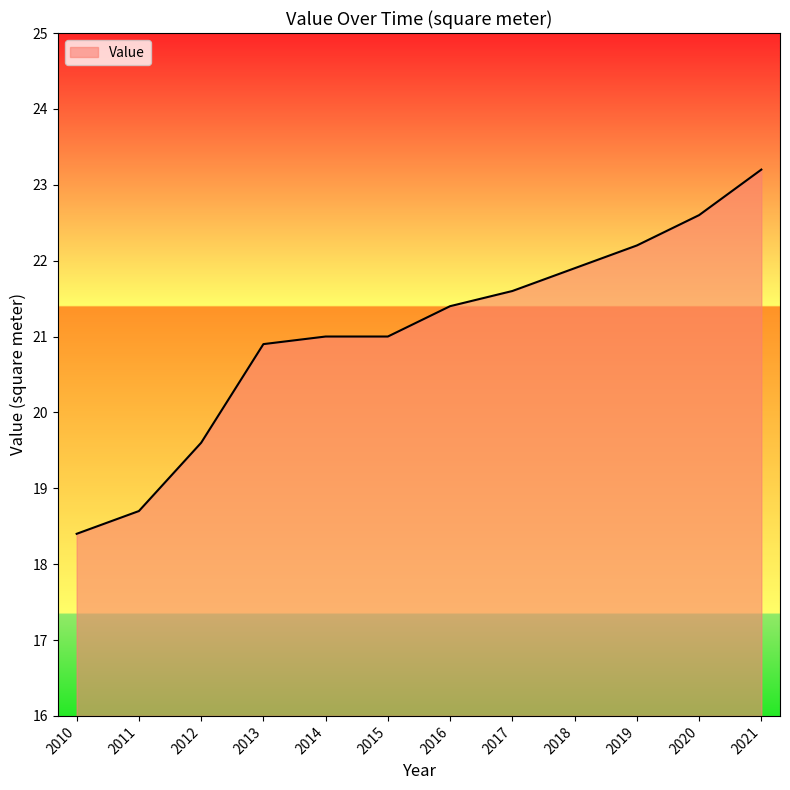

Reading left to right, extract all data points from this chart.

18.4	18.7	19.6	20.9	21.0	21.0	21.4	21.6	21.9	22.2	22.6	23.2